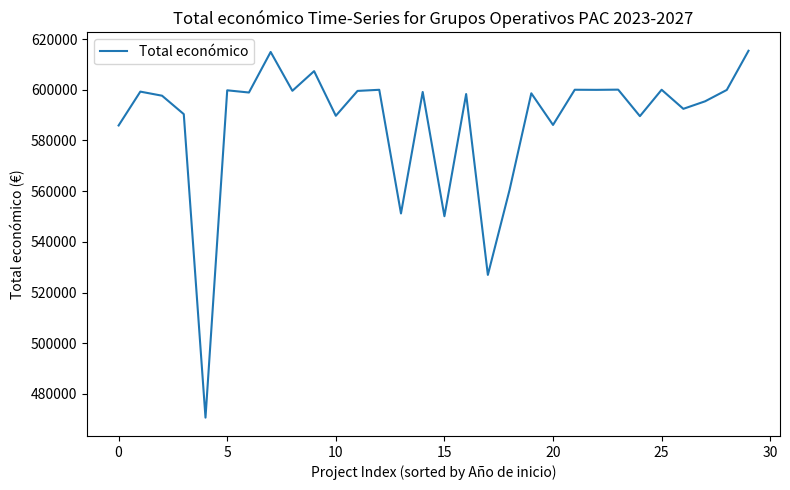

What is the minimum value shown in the chart?

470675